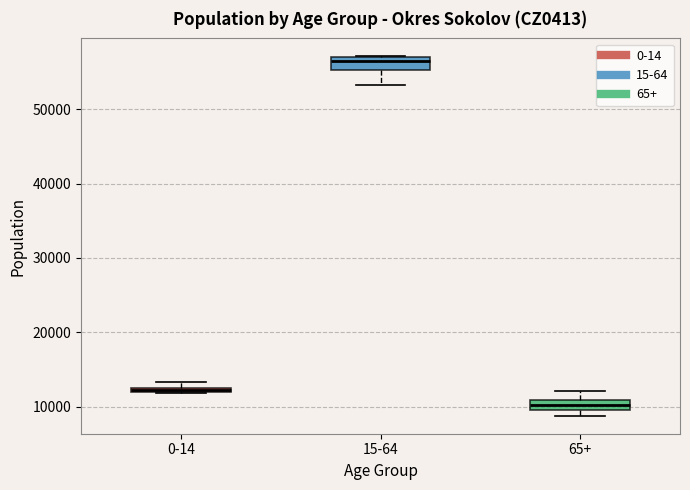

Which box's median line is the highest?

15-64